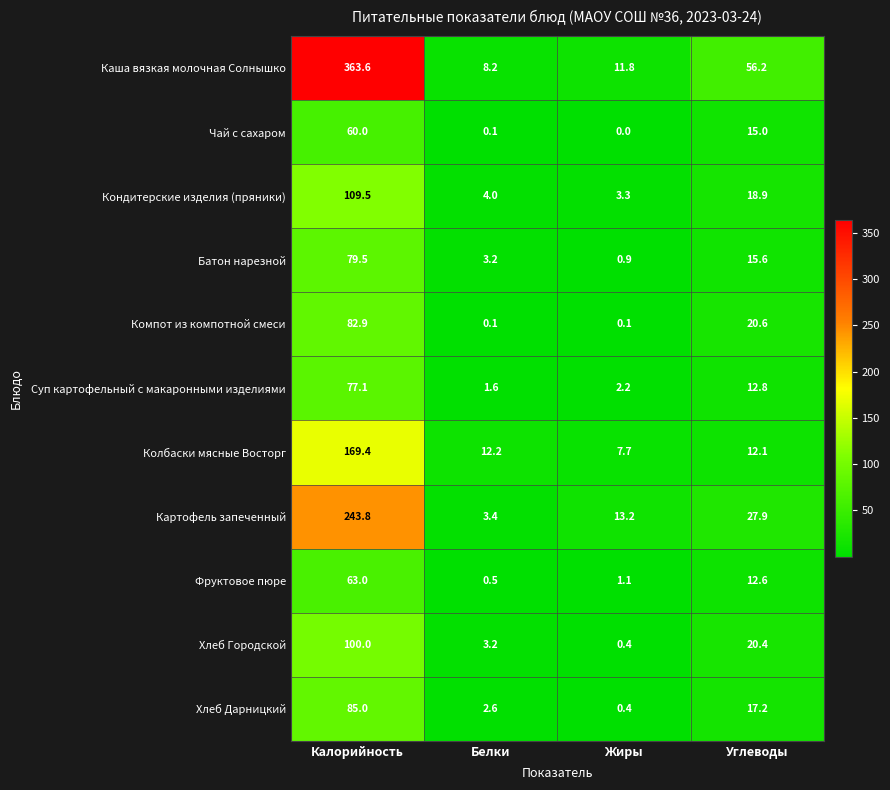

How many values in the Компот из компотной смеси series exceed 20?

2